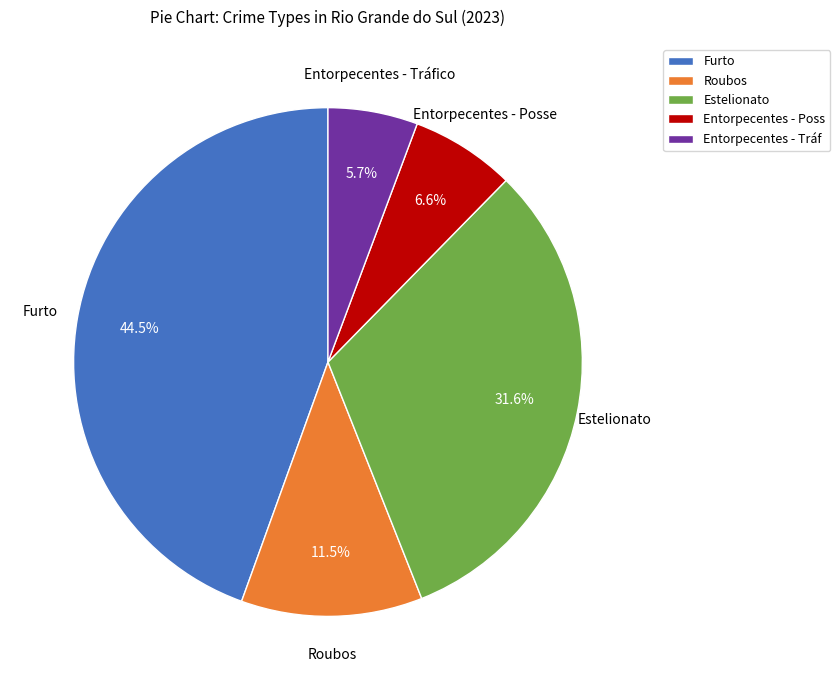

Which has a higher value, Entorpecentes - Tráf or Estelionato?

Estelionato